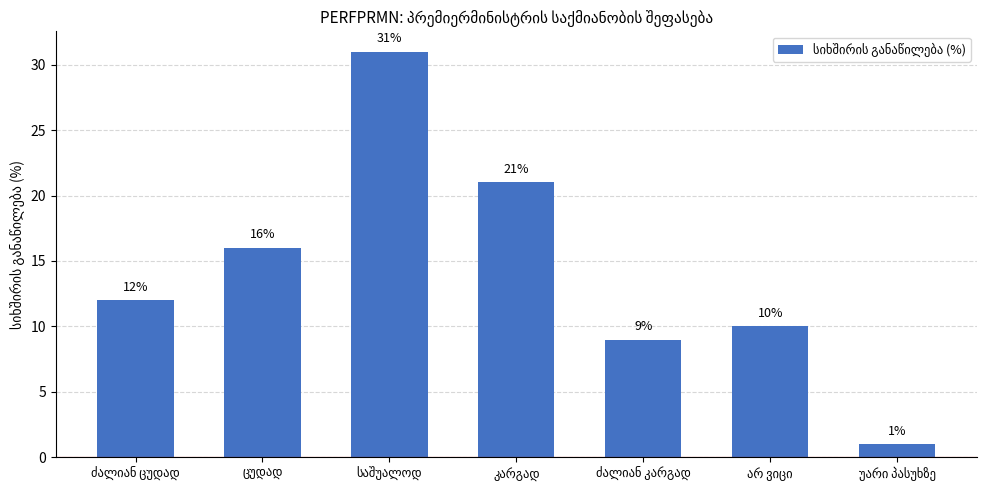

Reading right to left, extract all data points from this chart.

1	10	9	21	31	16	12